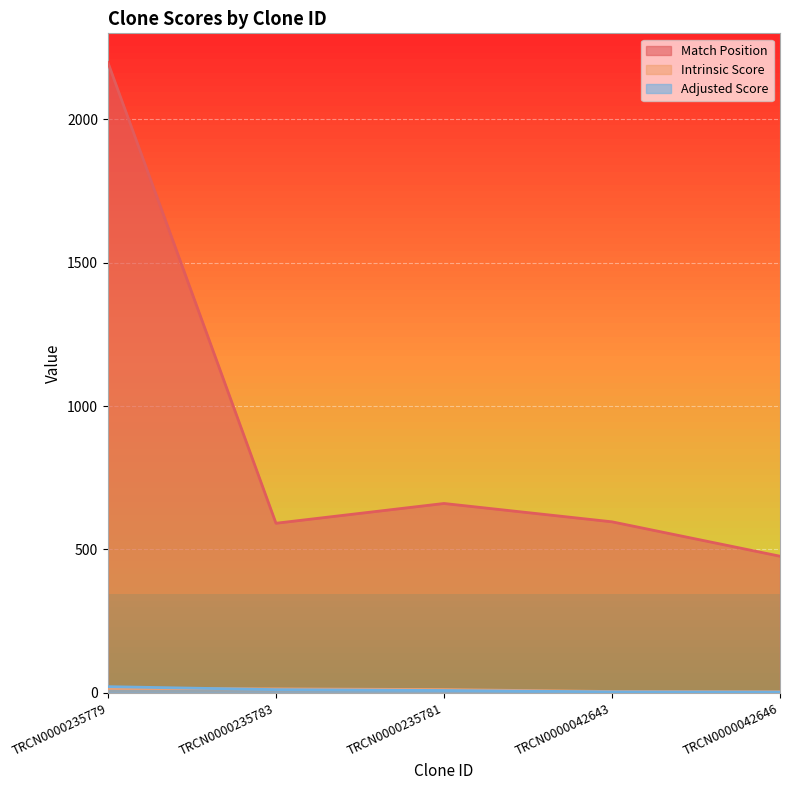

Rank the series by their maximum value, from highest to lowest.

Match Position, Adjusted Score, Intrinsic Score